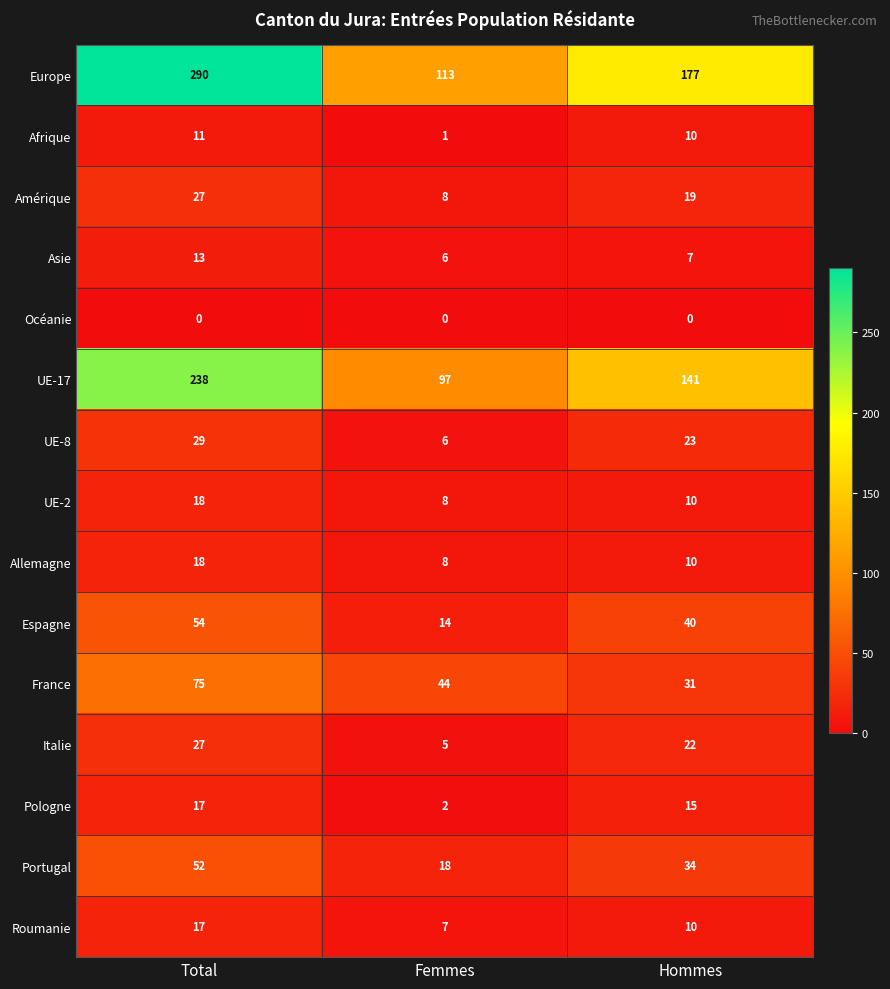

What is the spread (max minus min) of values at Hommes?

177